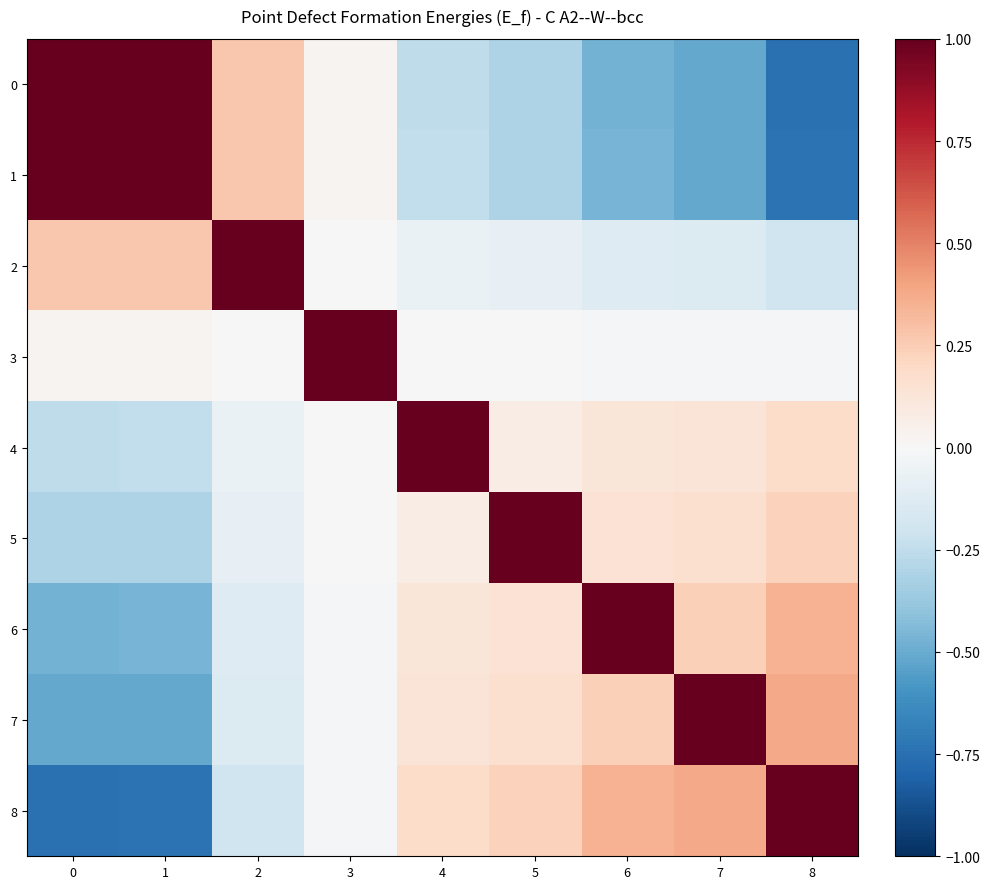

Reading left to right, what are all the values shown in this chart?

0: 0=1.0	1=1.0	2=0.3	3=0.0	4=-0.3	5=-0.3	6=-0.5	7=-0.5	8=-0.7
1: 0=1.0	1=1.0	2=0.3	3=0.0	4=-0.2	5=-0.3	6=-0.5	7=-0.5	8=-0.7
2: 0=0.3	1=0.3	2=1.0	3=0.0	4=-0.1	5=-0.1	6=-0.1	7=-0.1	8=-0.2
3: 0=0.0	1=0.0	2=0.0	3=1.0	4=-0.0	5=-0.0	6=-0.0	7=-0.0	8=-0.0
4: 0=-0.3	1=-0.2	2=-0.1	3=-0.0	4=1.0	5=0.1	6=0.1	7=0.1	8=0.2
5: 0=-0.3	1=-0.3	2=-0.1	3=-0.0	4=0.1	5=1.0	6=0.1	7=0.2	8=0.2
6: 0=-0.5	1=-0.5	2=-0.1	3=-0.0	4=0.1	5=0.1	6=1.0	7=0.2	8=0.4
7: 0=-0.5	1=-0.5	2=-0.1	3=-0.0	4=0.1	5=0.2	6=0.2	7=1.0	8=0.4
8: 0=-0.7	1=-0.7	2=-0.2	3=-0.0	4=0.2	5=0.2	6=0.4	7=0.4	8=1.0